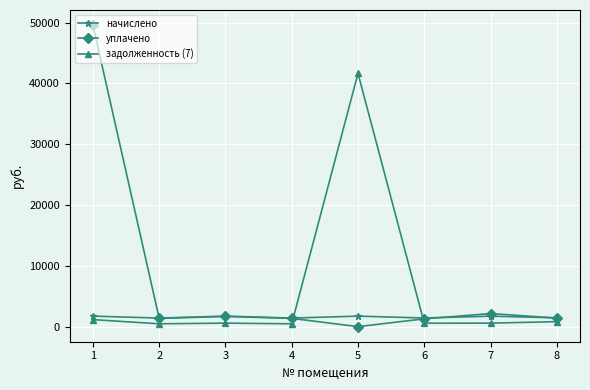

True or false: начислено and уплачено cross at least once.

True